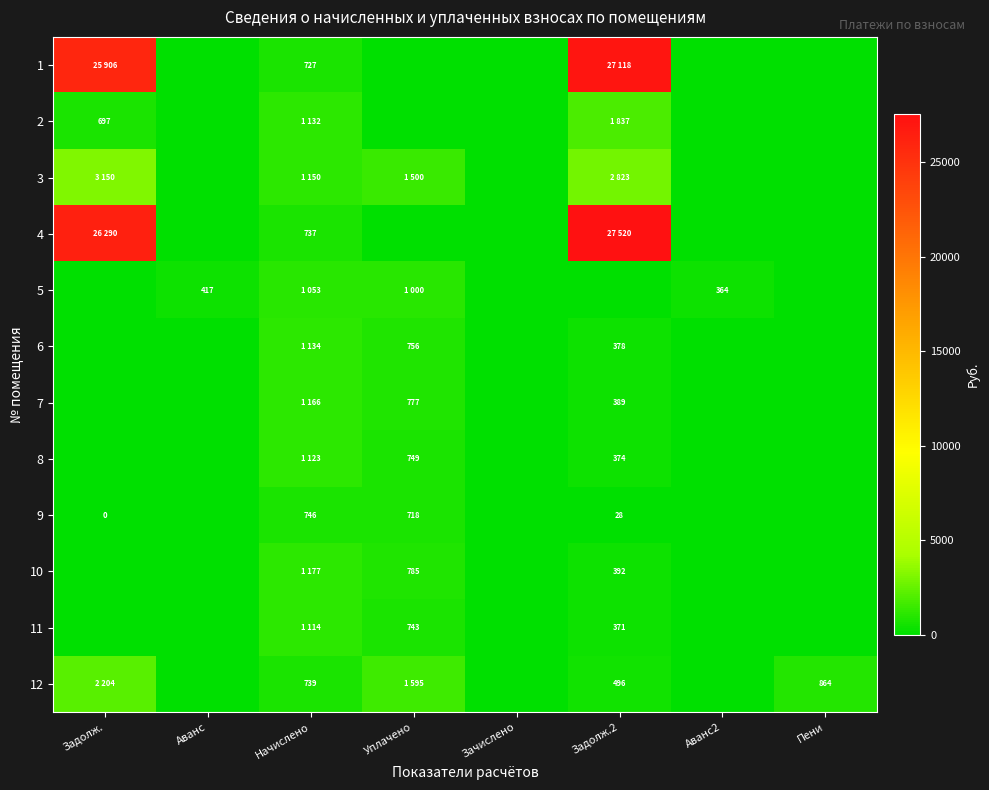

Rank the series at Начислено from lowest to highest value.

1, 4, 12, 9, 5, 11, 8, 2, 6, 3, 7, 10